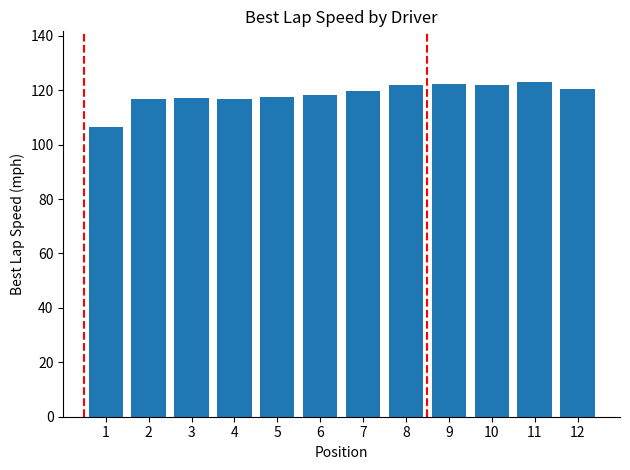

What is the difference between the values at 7 and 8?

2.3